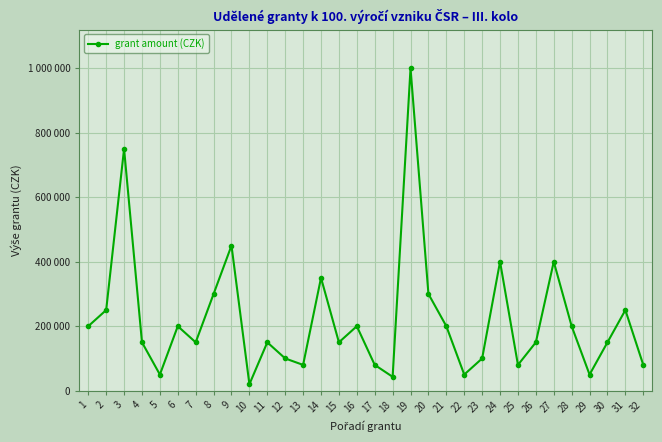

Is this an area chart (filled region under the line)?

No